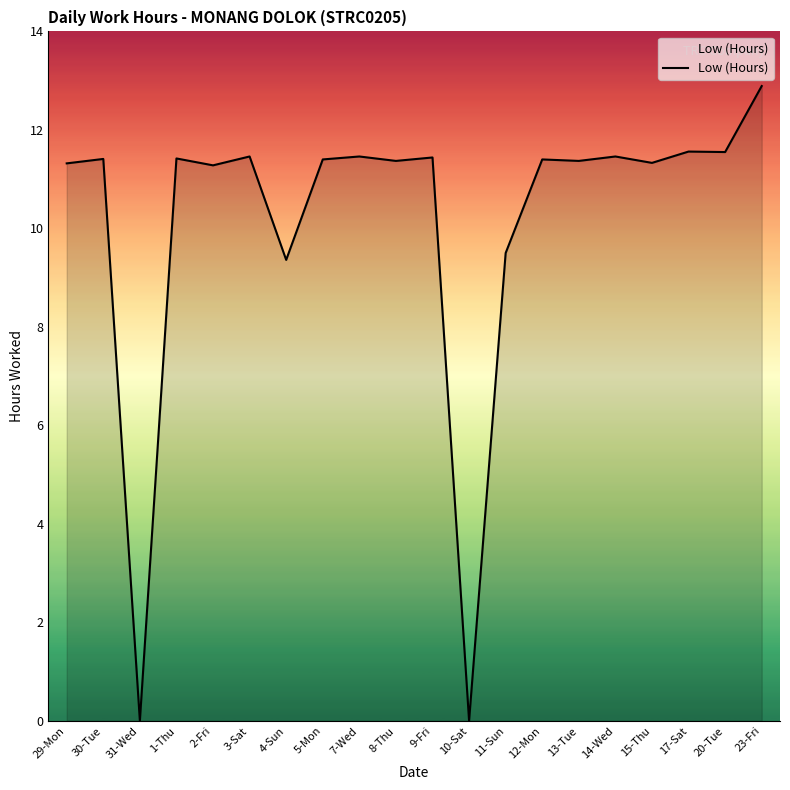

The value at 17-Sat is 11.6. True or false?

True